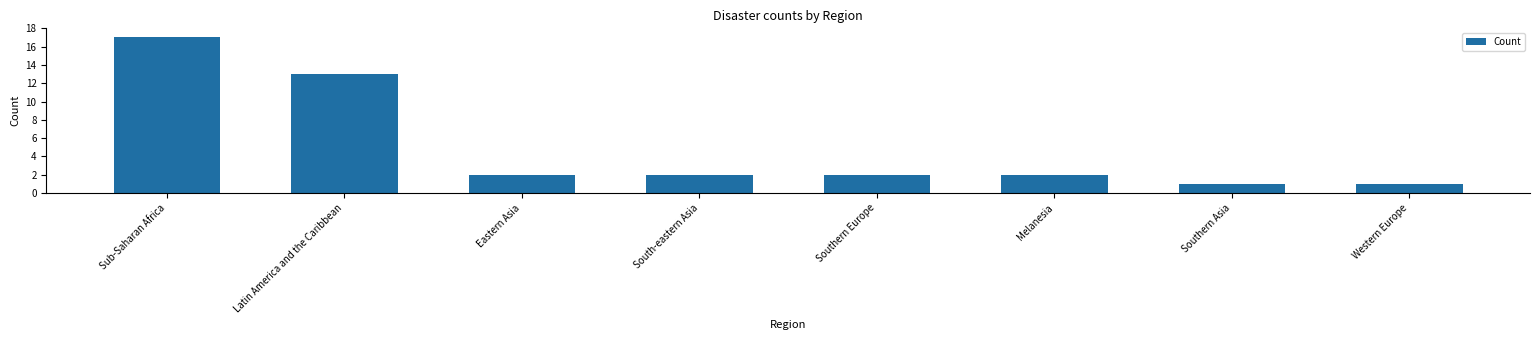

What is the average value?

5